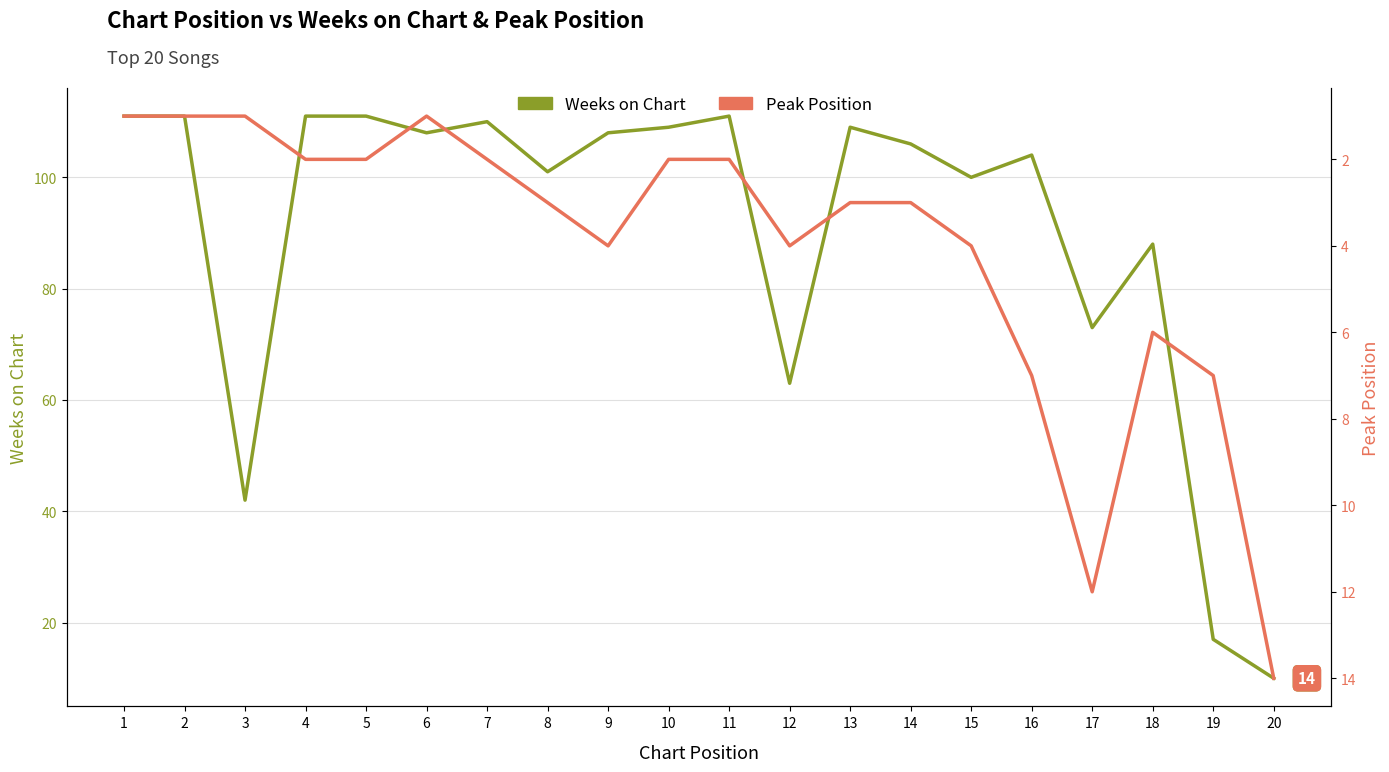

How many interior local valleys does the Peak Position series have?

2